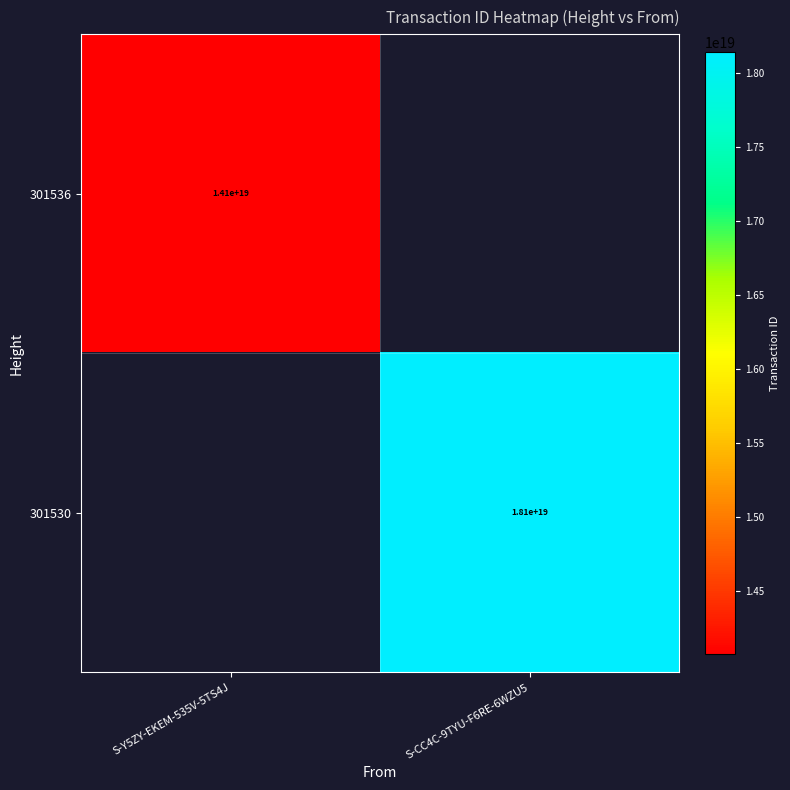

Count the number of categories in the chart.

2